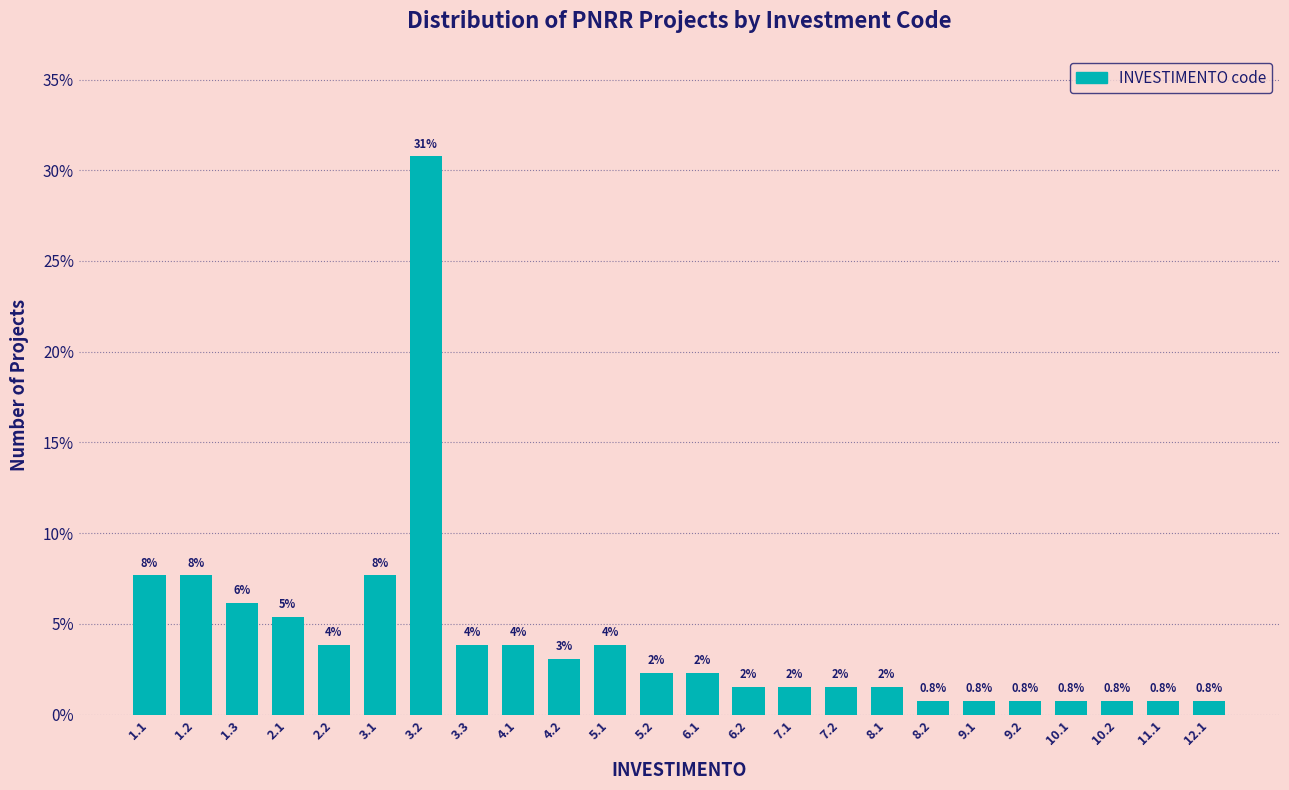

How many bars are there in total?

24